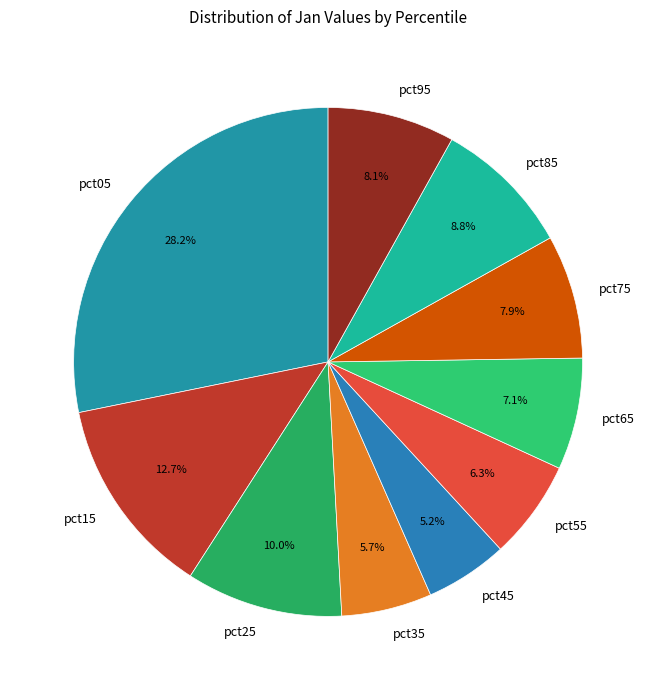

To the nearest percent, what portion does pct25 represent?

10%